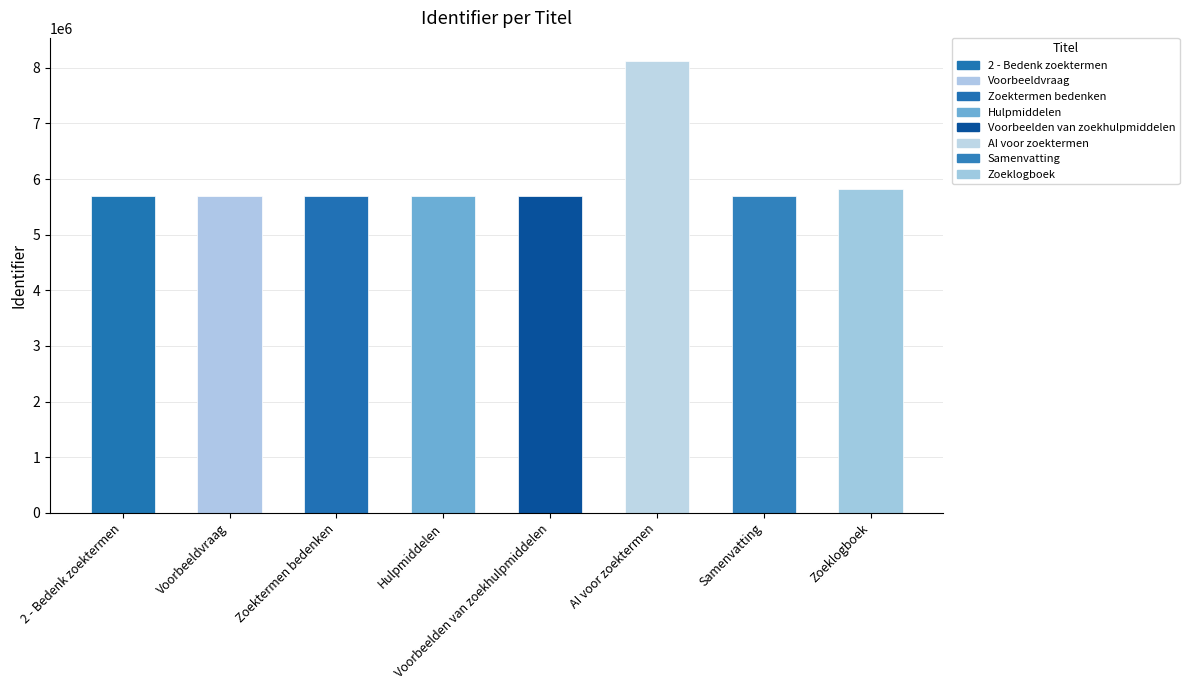

What is the sum of the values at Voorbeeldvraag and Zoeklogboek?

11521630